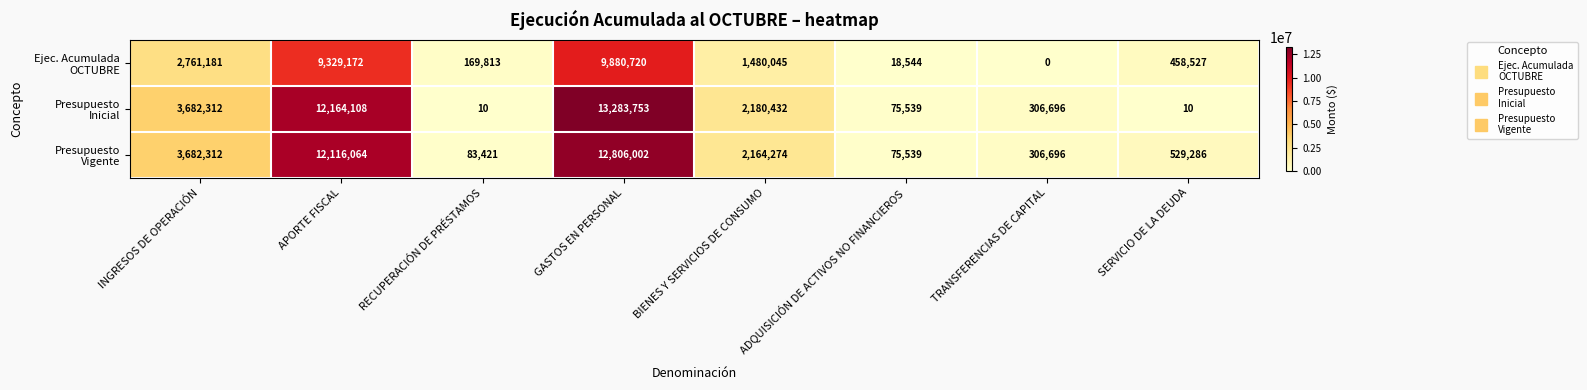

What is the difference between the highest and lowest values at BIENES Y SERVICIOS DE CONSUMO?

700387